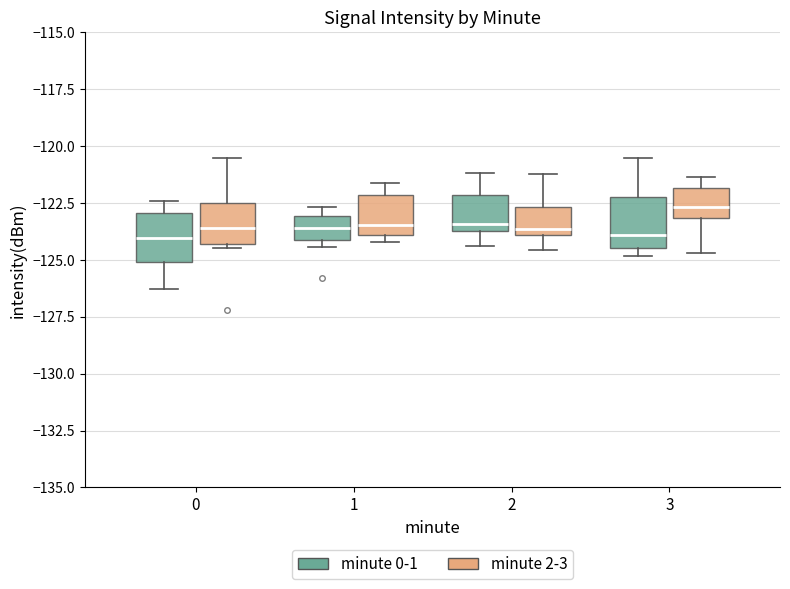

Where does the median line of the box for 3 (minute 2-3) sit on the y-axis? The values are not printed on the chart, so give them approximately, as read against the axis.

-122.5